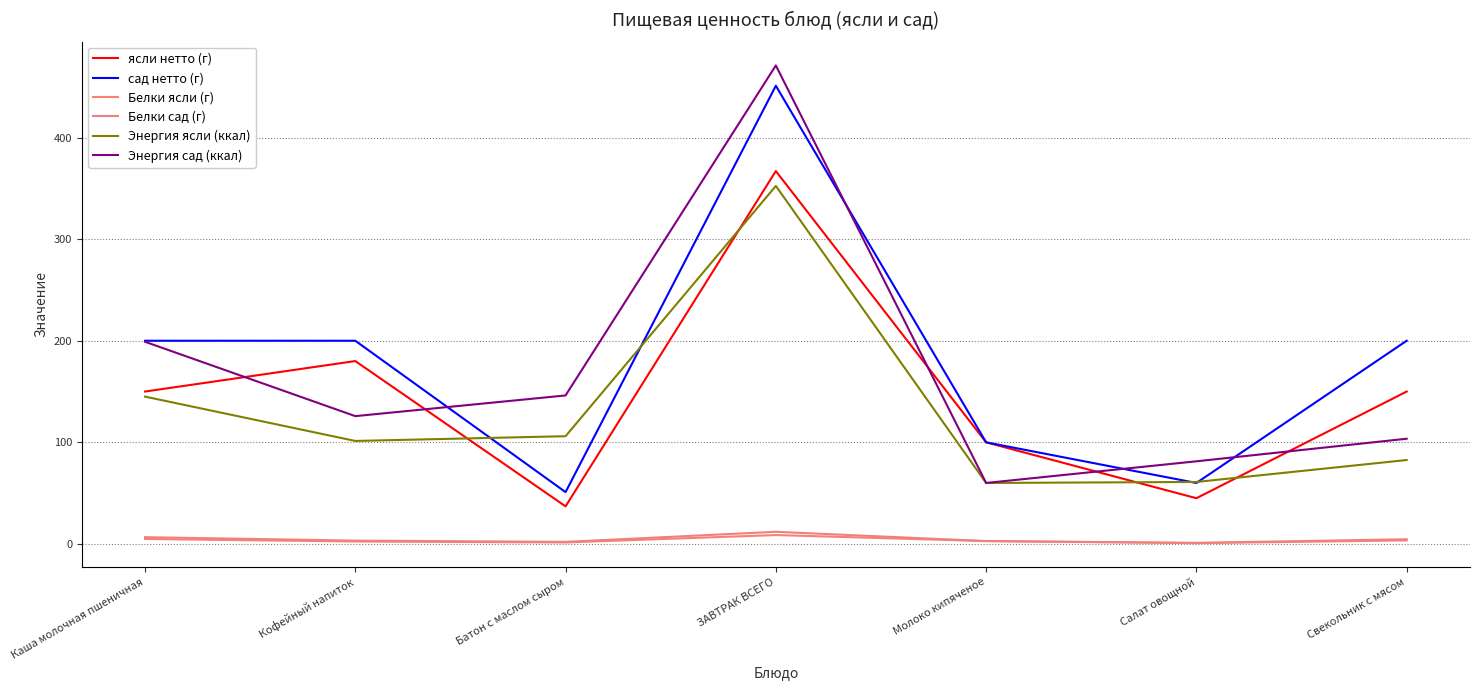

List the labels in order of Белки сад (г) value, smallest first.

Салат овощной, Батон с маслом сыром, Молоко кипяченое, Кофейный напиток, Свекольник с мясом, Каша молочная пшеничная, ЗАВТРАК ВСЕГО